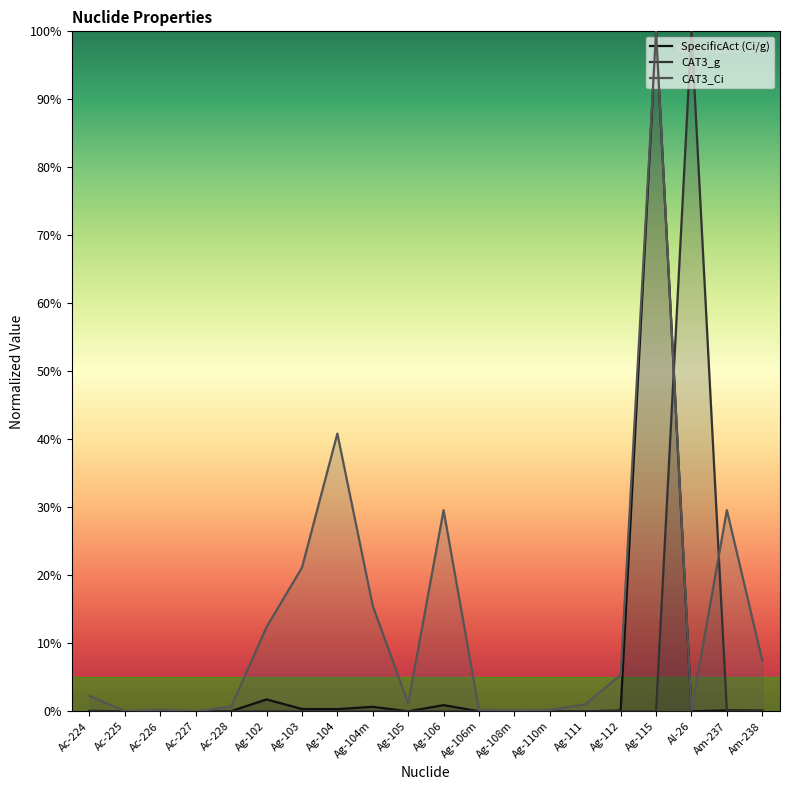

What is the value of the CAT3_Ci point at the 13th from the left?

0.1